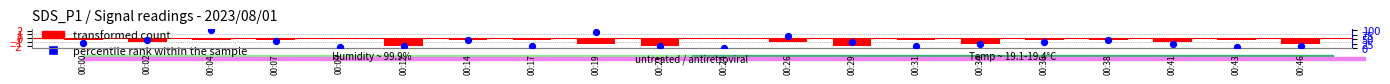

Which series reaches the minimum Y coordinate?

transformed count